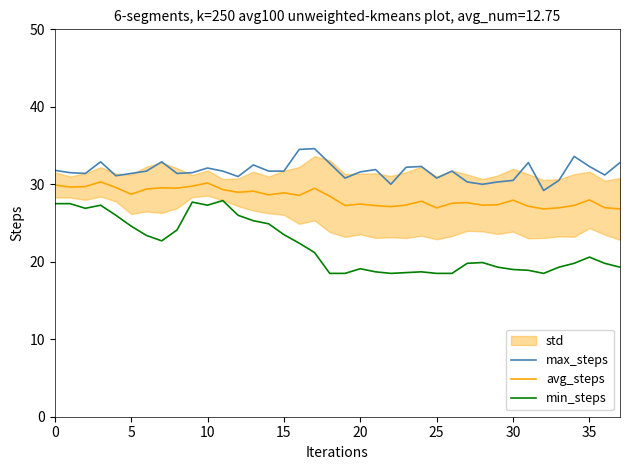

What is the sum of the max_steps values at 29 and 19?

61.1